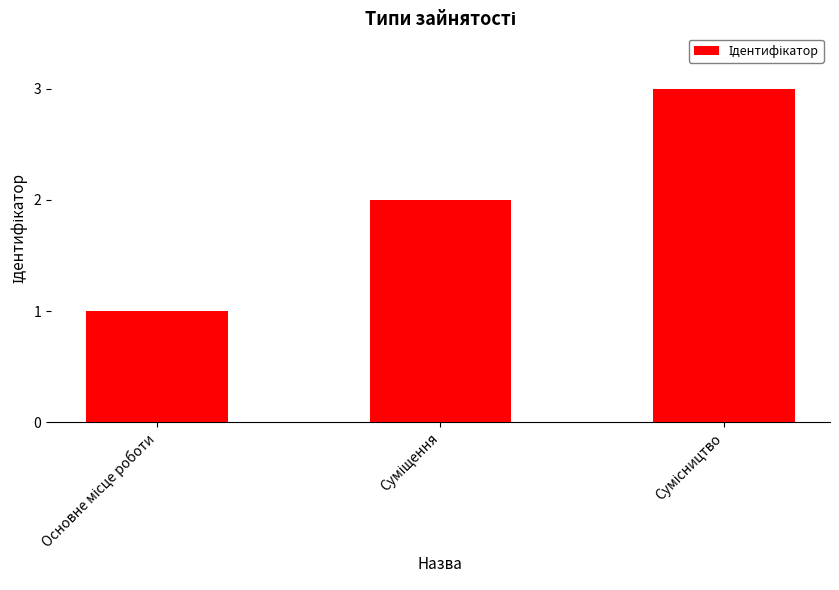

What is the maximum value shown in the chart?

3